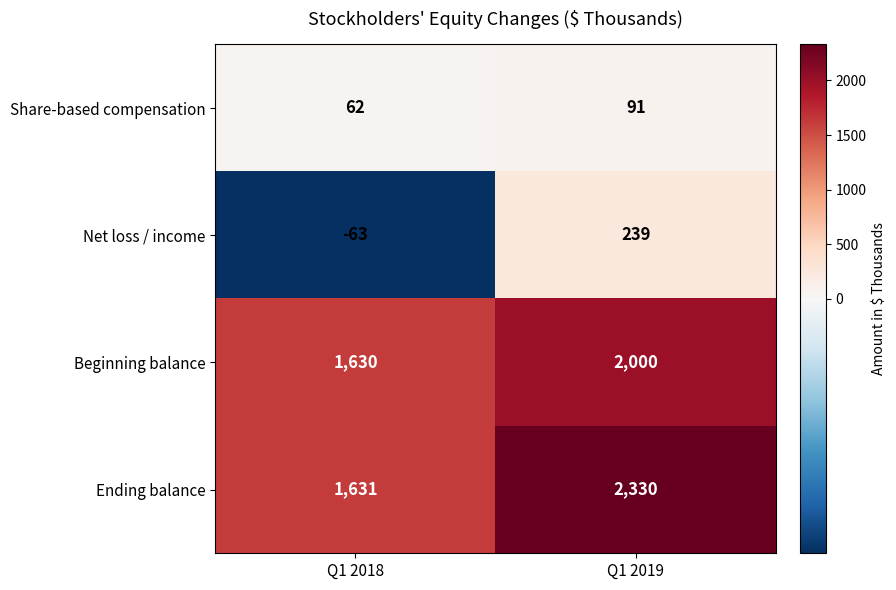

Reading left to right, list all the values displayed in this chart.

Share-based compensation: Q1 2018=62	Q1 2019=91
Net loss / income: Q1 2018=-63	Q1 2019=239
Beginning balance: Q1 2018=1630	Q1 2019=2000
Ending balance: Q1 2018=1631	Q1 2019=2330